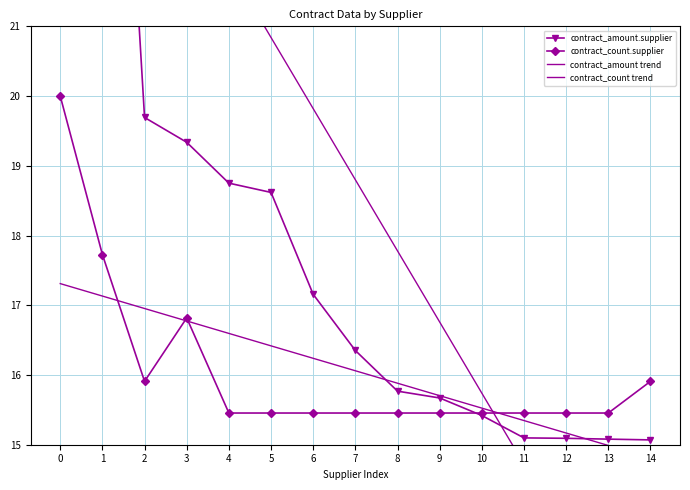

Where is contract_amount.supplier nearest to the value 25?

1